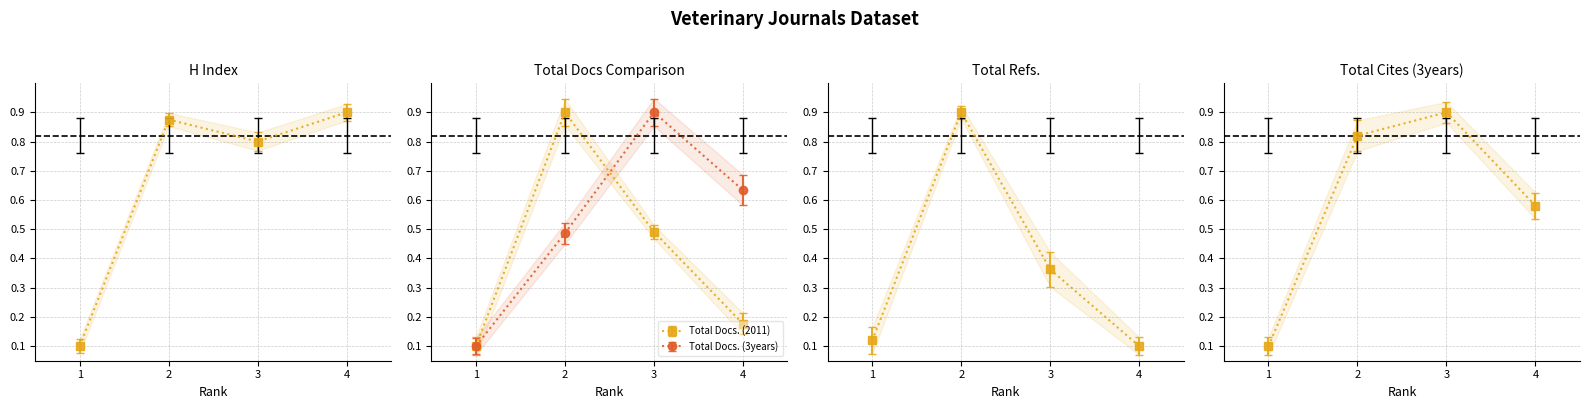

True or false: Total Cites (3years) and Total Docs. (3years) cross at least once.

False